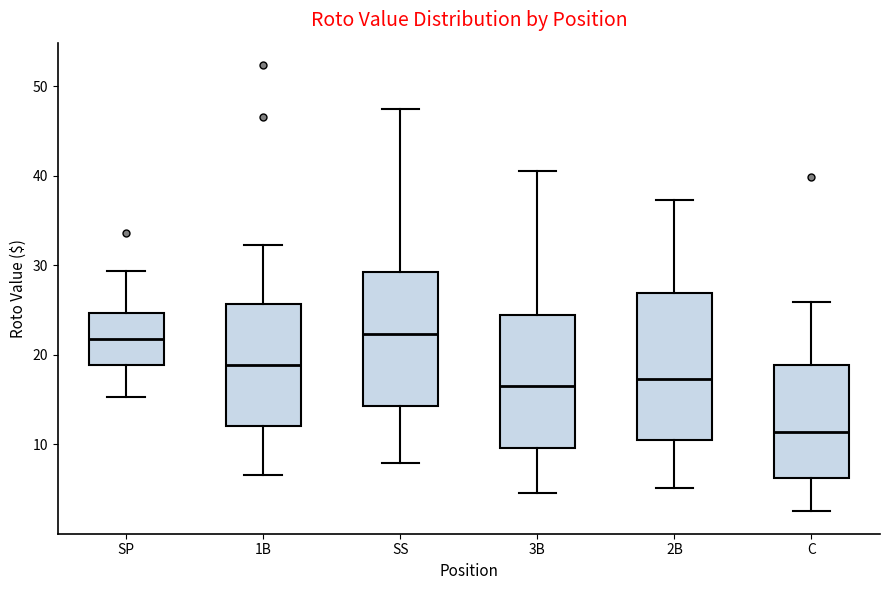

Where is the upper edge of the box for 1B on the y-axis? The values are not printed on the chart, so give them approximately, as read against the axis.

26